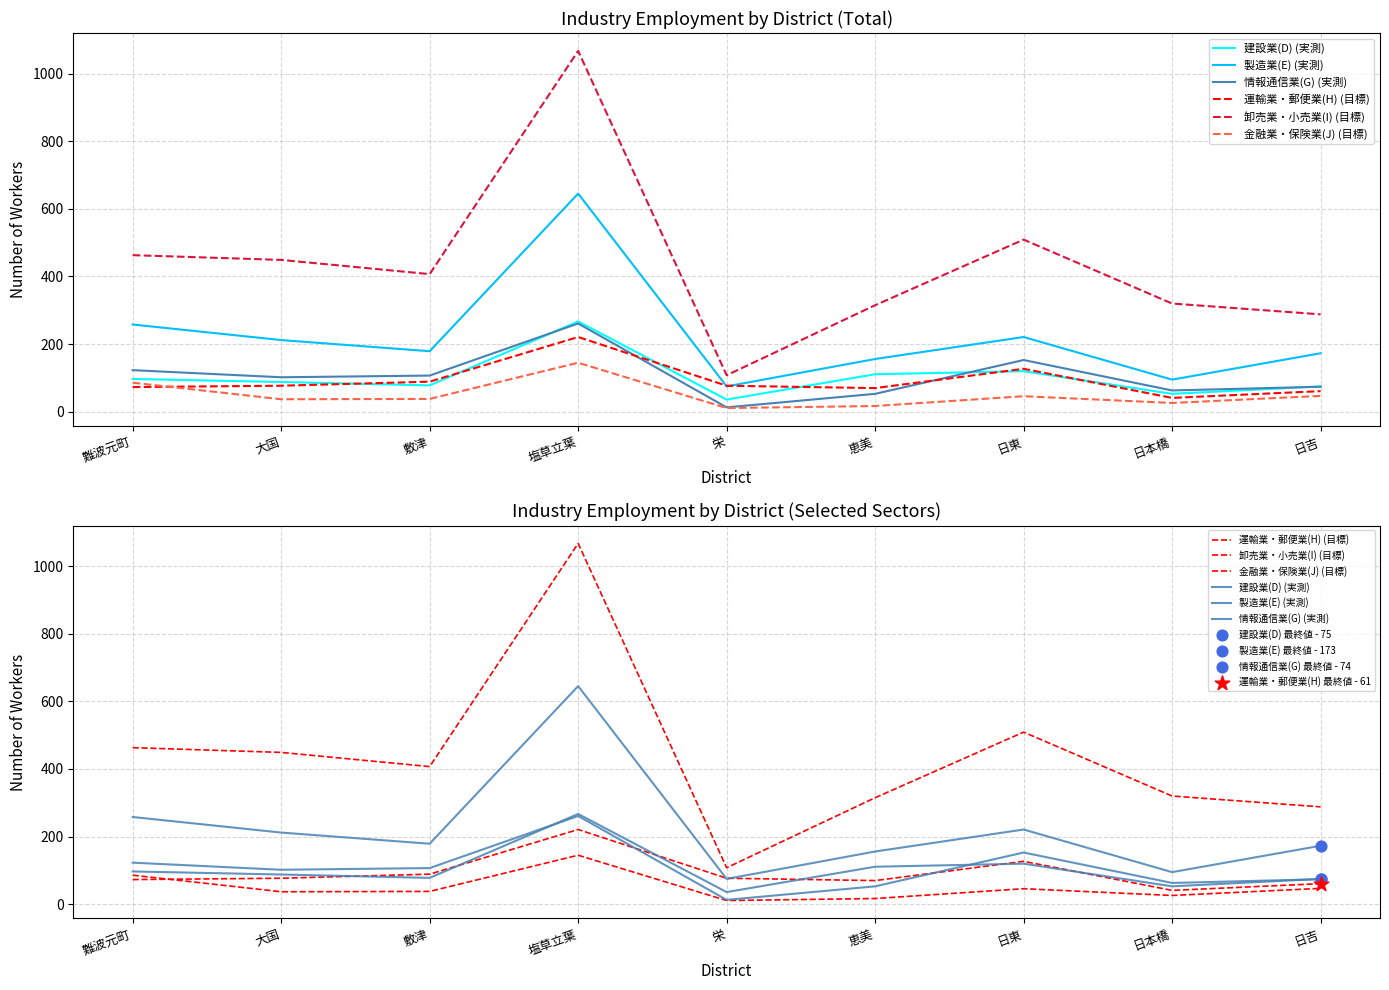

At how many categories does at least one series exceed 992?

1